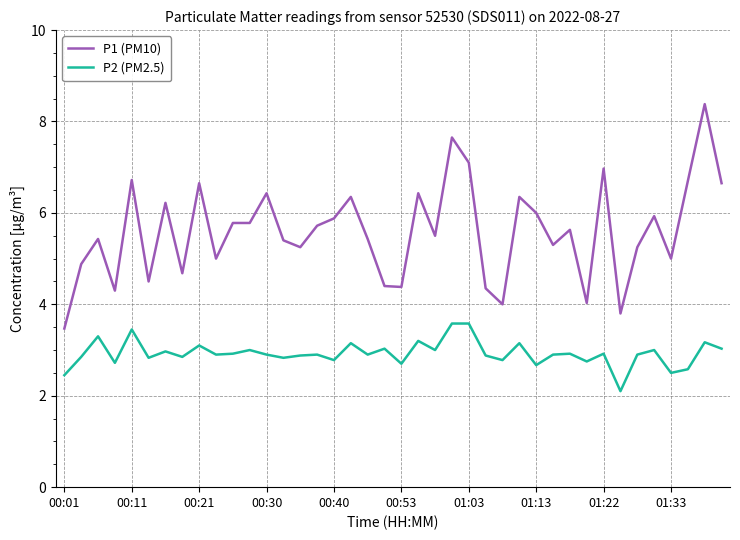

Which series has the largest range (max minus min)?

P1 (PM10)